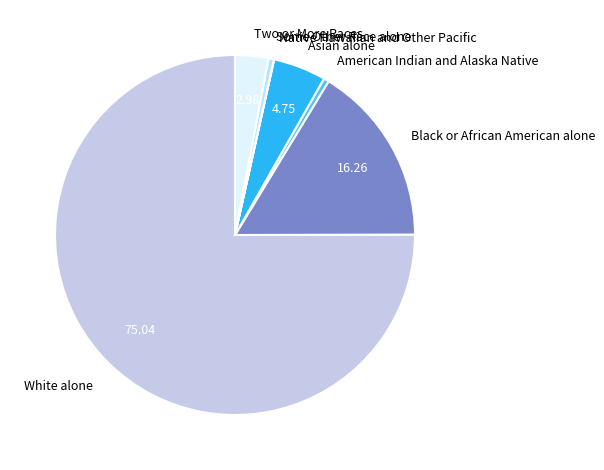

Does Asian alone account for over 50% of the chart?

No